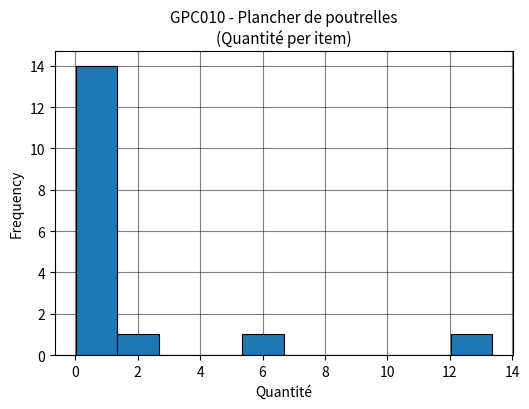

Reading left to right, transcribe this chart: for each bar, give the range it covers on the x-axis and its height. Neither the bar edges nor the heights are printed on the chart, so give them approximately, as read against the axes.

0.0 to 1.4: 14
1.4 to 2.6: 1
2.6 to 4.0: 0
4.0 to 5.4: 0
5.4 to 6.6: 1
6.6 to 8.0: 0
8.0 to 9.4: 0
9.4 to 10.6: 0
10.6 to 12.0: 0
12.0 to 13.4: 1